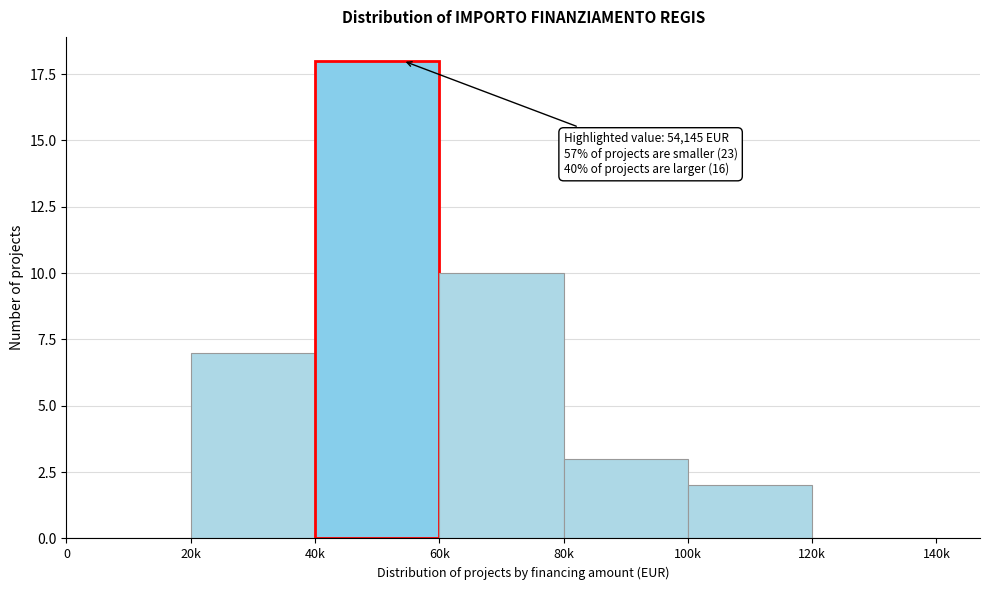

Reading right to left, extract all data points from this chart.

120k=0	100k=2	80k=3	60k=10	40k=18	20k=7	0=0